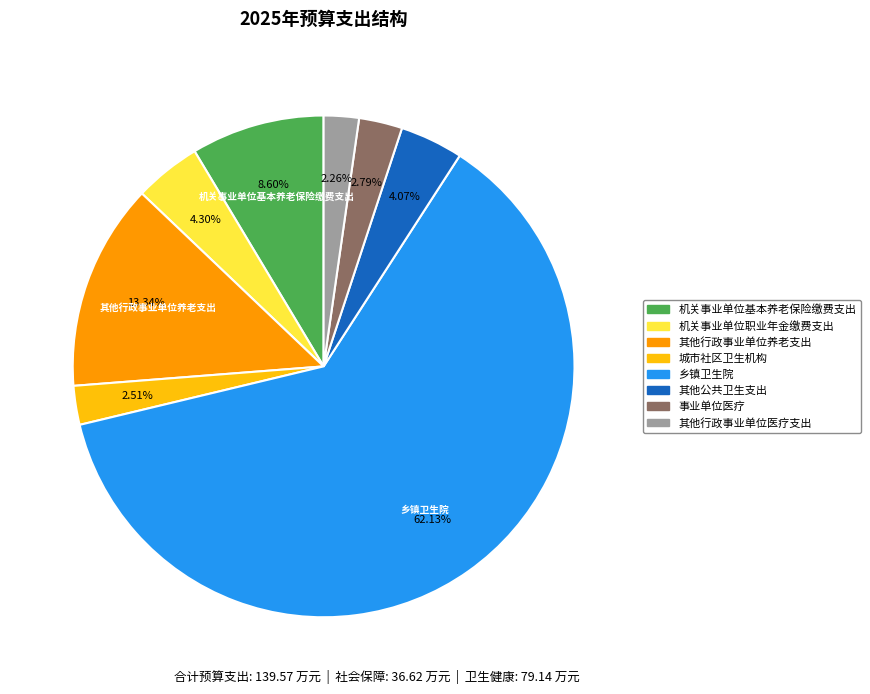

Does 机关事业单位职业年金缴费支出 represent more than half of the total?

No